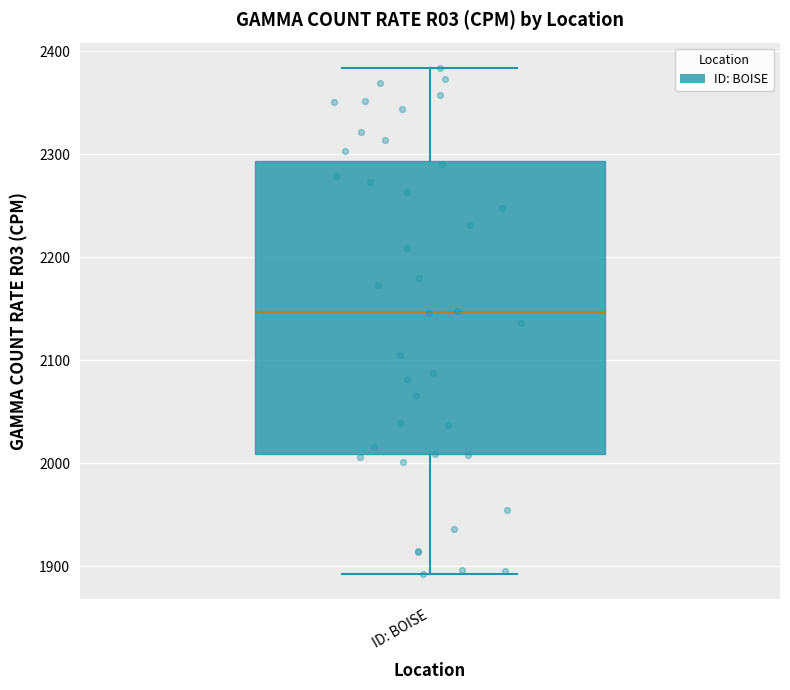

Transcribe this box plot: give where the median line is, the range the box spans, and where the two whiskers end, as read against the y-axis. The values are not printed on the chart, so give them approximately, as read against the axis.

median 2150, box 2010 to 2290, whiskers 1890 to 2380